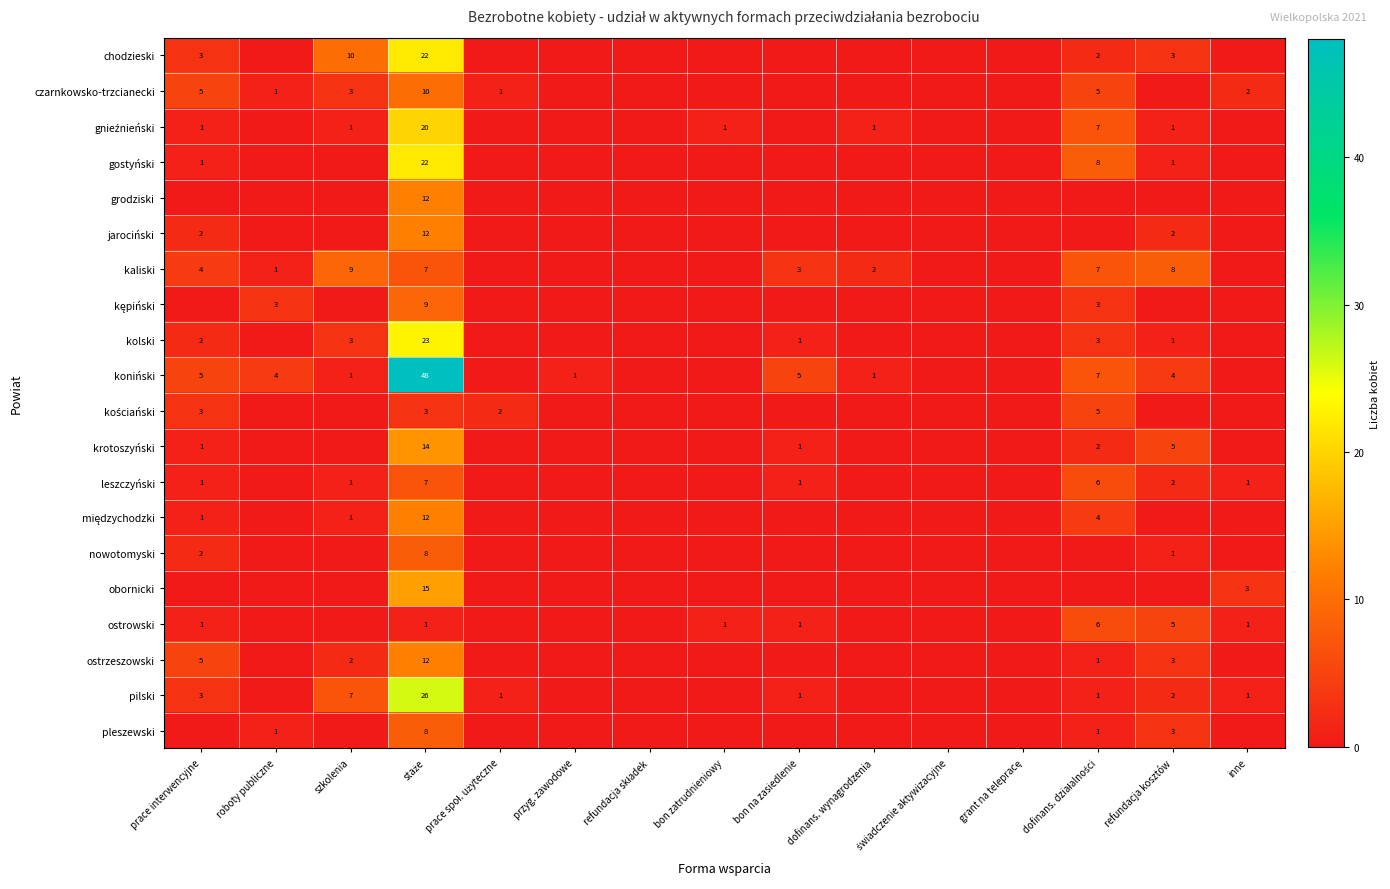

What is the difference between the maximum and second lowest values in the kaliski series?

9